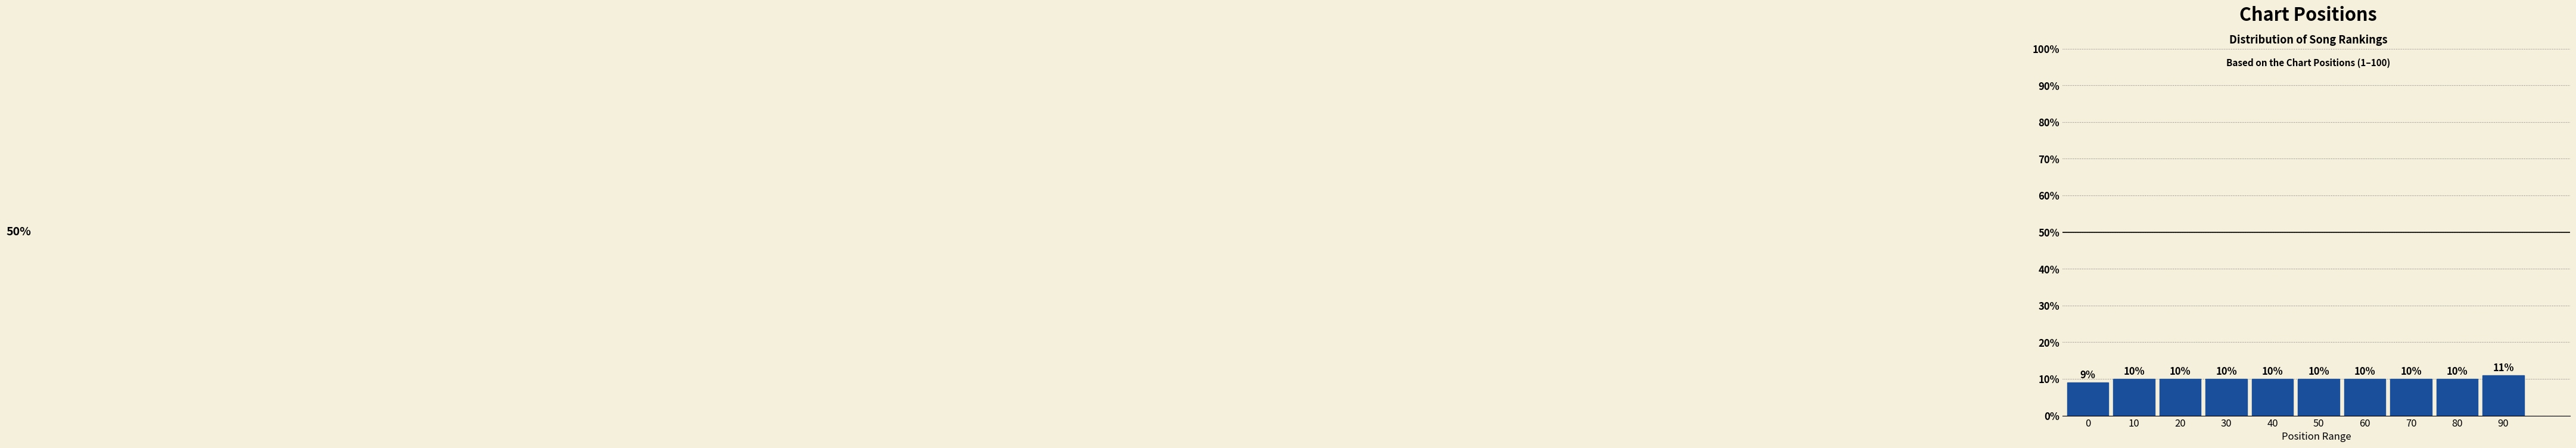

Reading left to right, extract all data points from this chart.

9	10	10	10	10	10	10	10	10	11